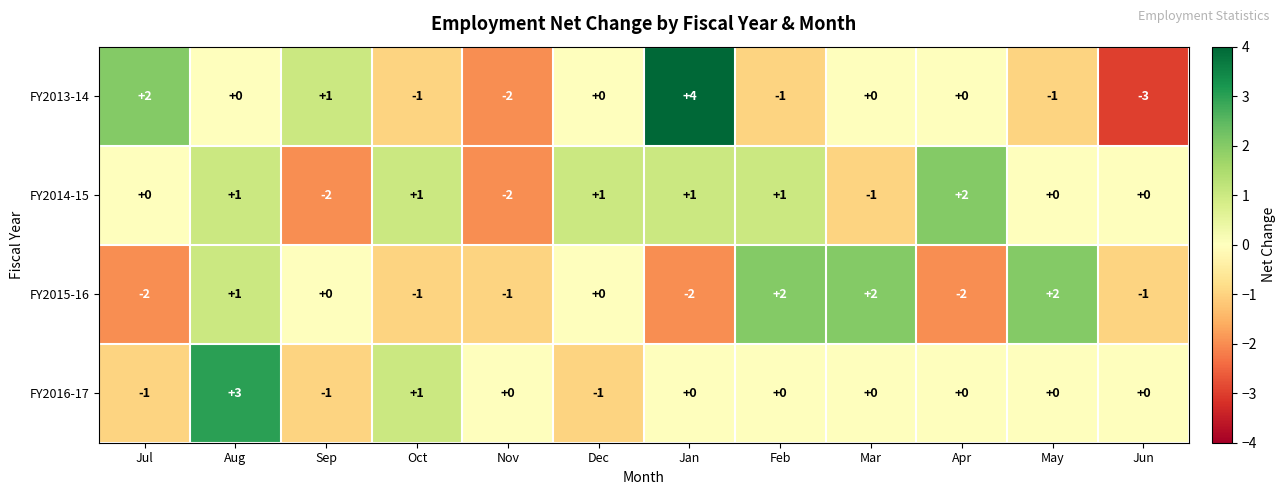

Count the FY2015-16 values in the range -1 to 2.

9